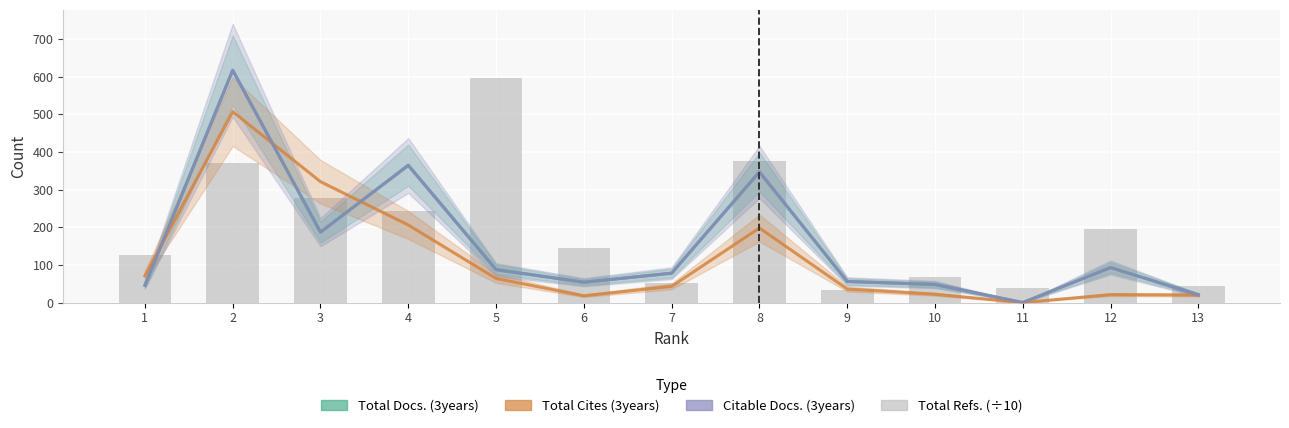

At how many categories does at least one series exceed 1?

13